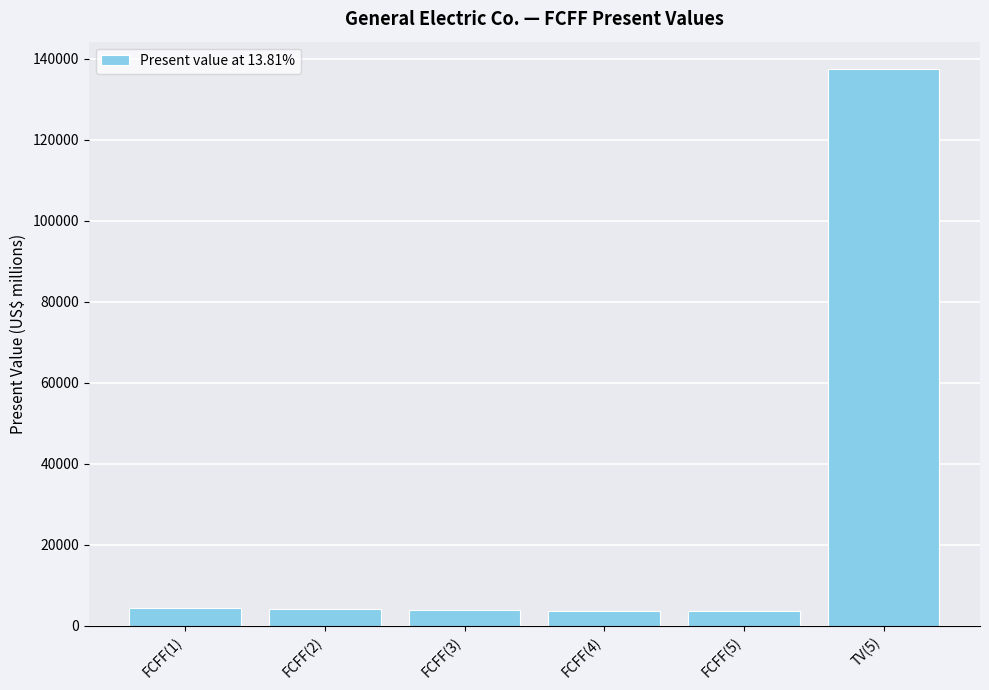

Is it true that the value at FCFF(3) is 3782?

True